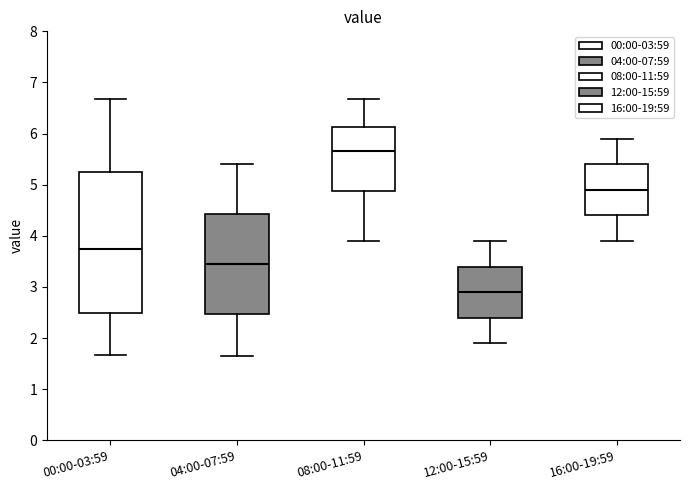

Which box has the highest median line?

08:00-11:59